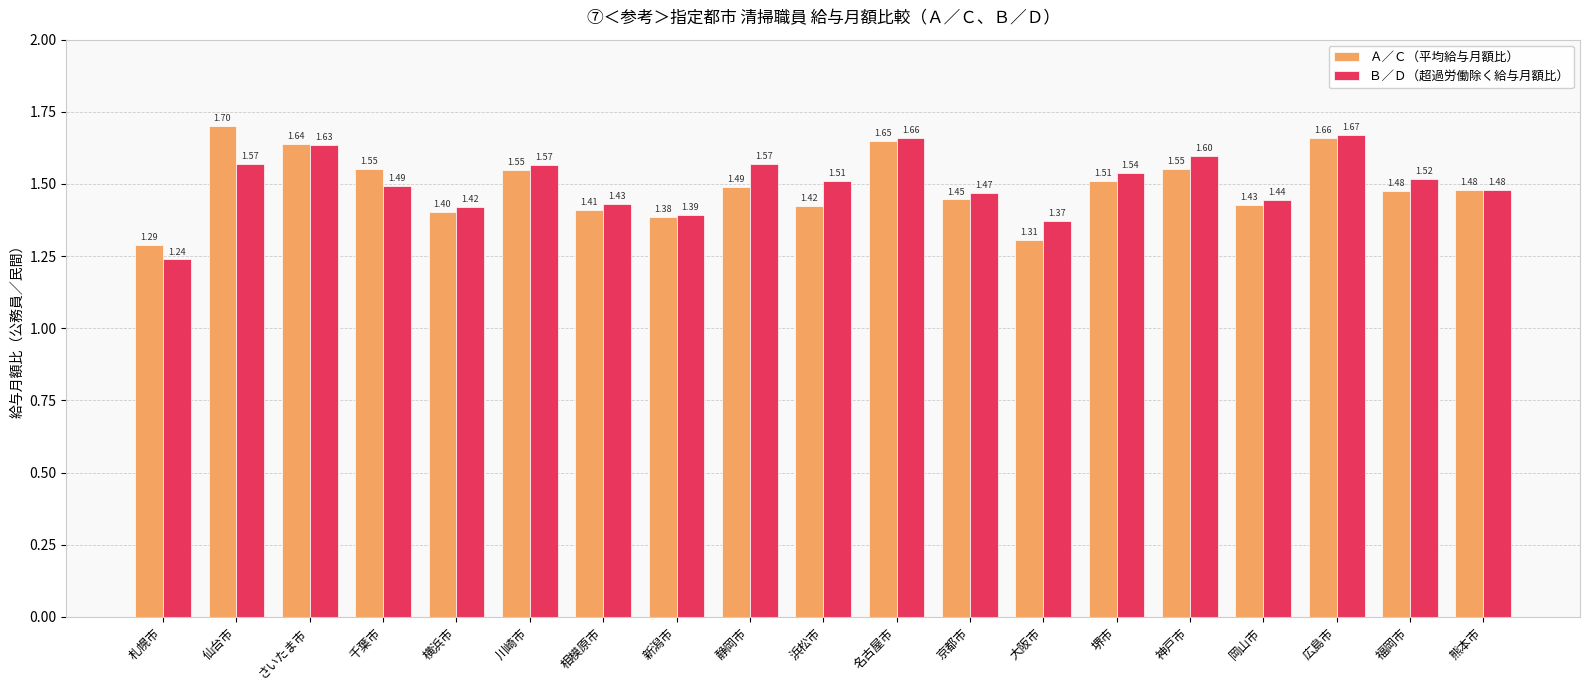

Which series has the largest total across all categories?

Ｂ／Ｄ（超過労働除く給与月額比）